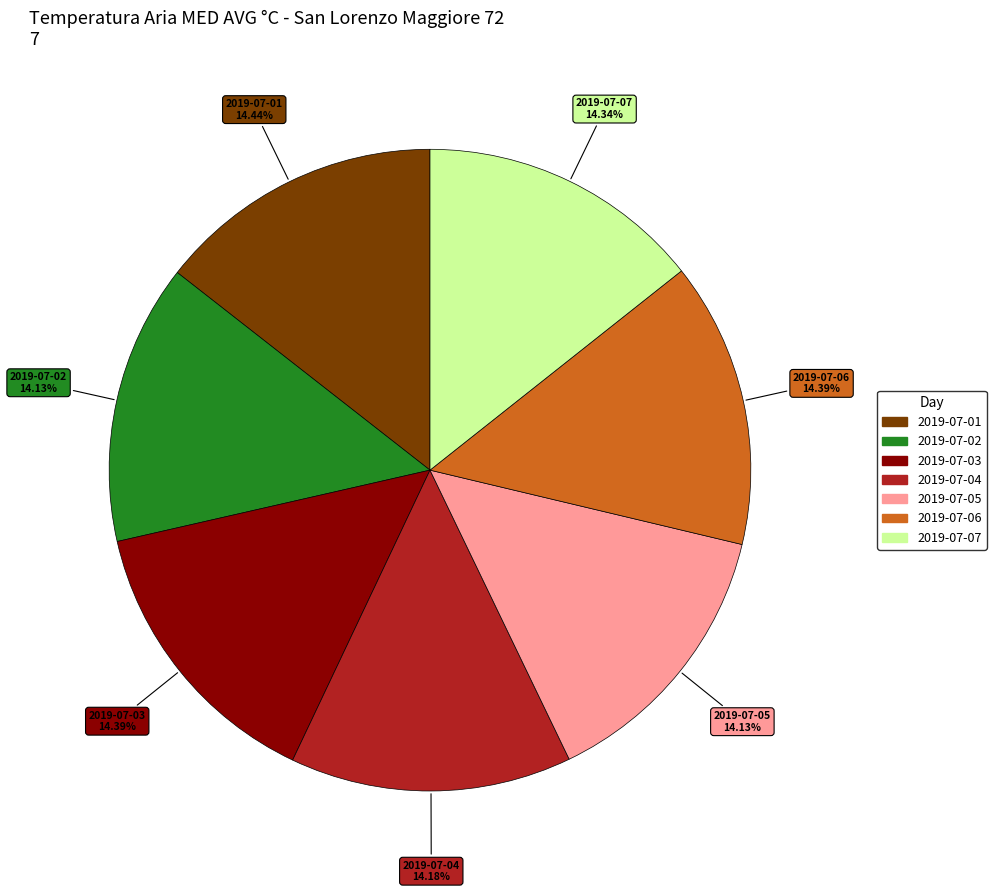

Approximately how many times larger is the value at 2019-07-01 compared to 2019-07-07?

1.0